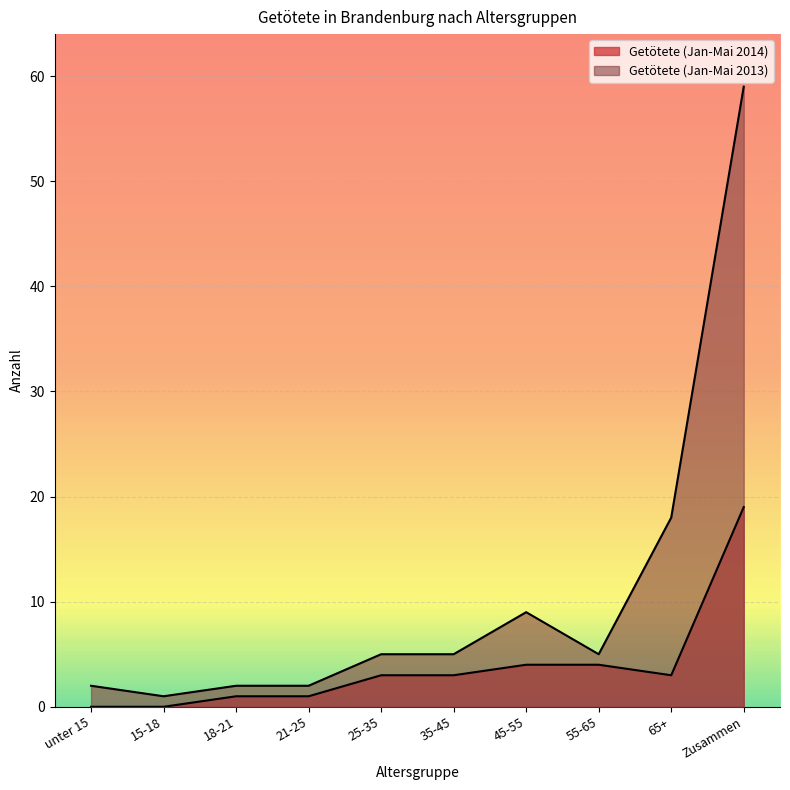

Where is Getötete (Jan-Mai 2014) nearest to the value 9?

45-55